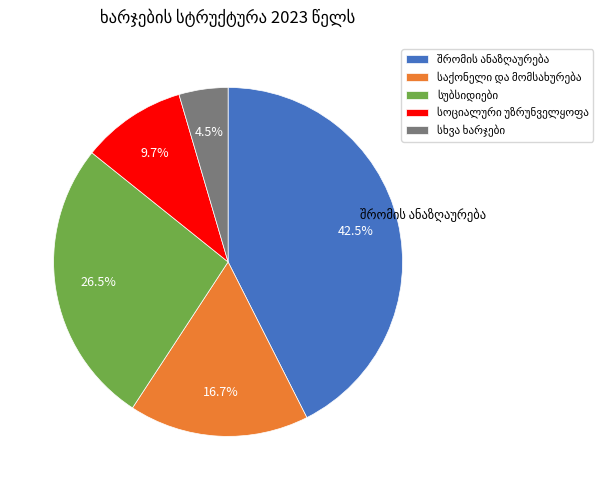

Does any single category account for the majority?

No